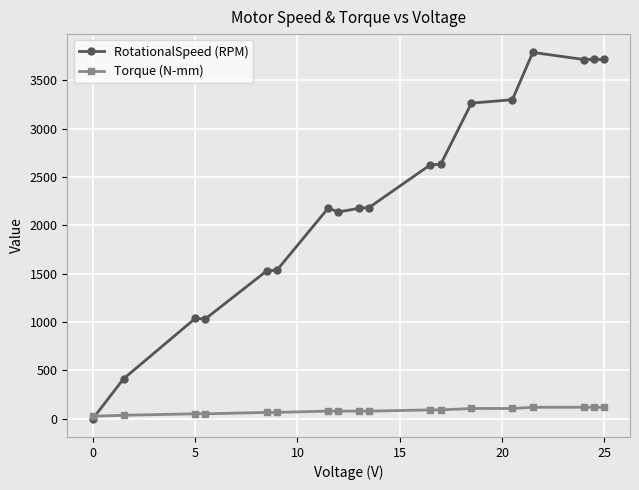

List the series in order of their overall mean, lowest first.

Torque (N-mm), RotationalSpeed (RPM)